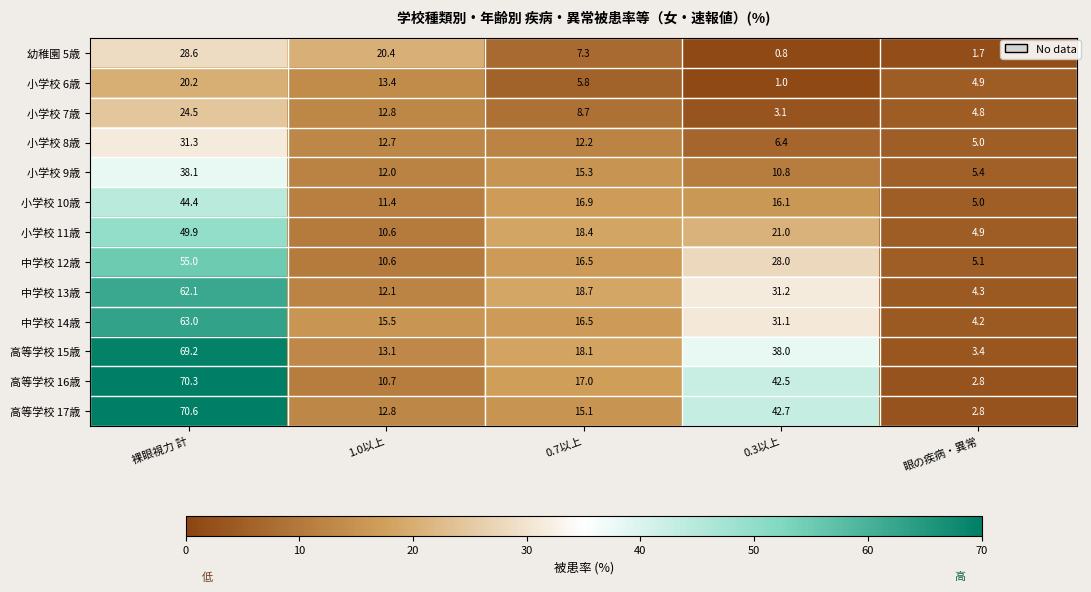

What is the difference between the maximum and second lowest values in the 高等学校 15歳 series?

56.1